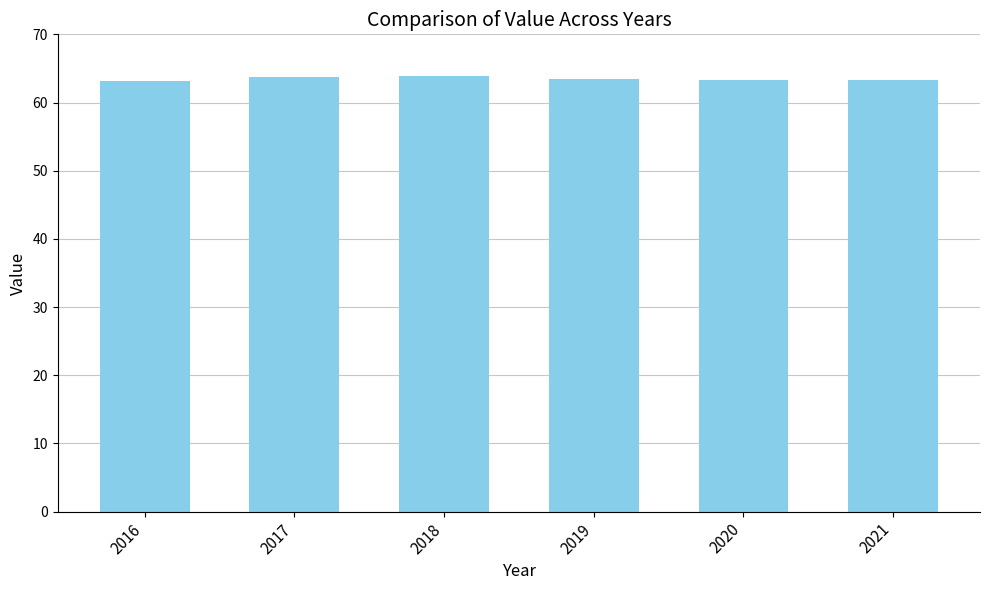

What is the smallest value displayed?

63.2